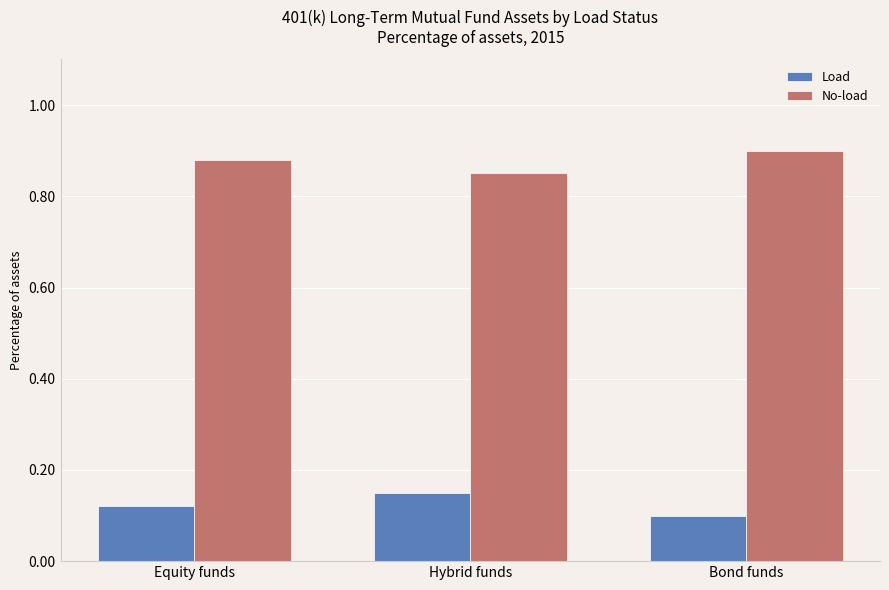

What is the difference between the highest and lowest values at Hybrid funds?

0.7